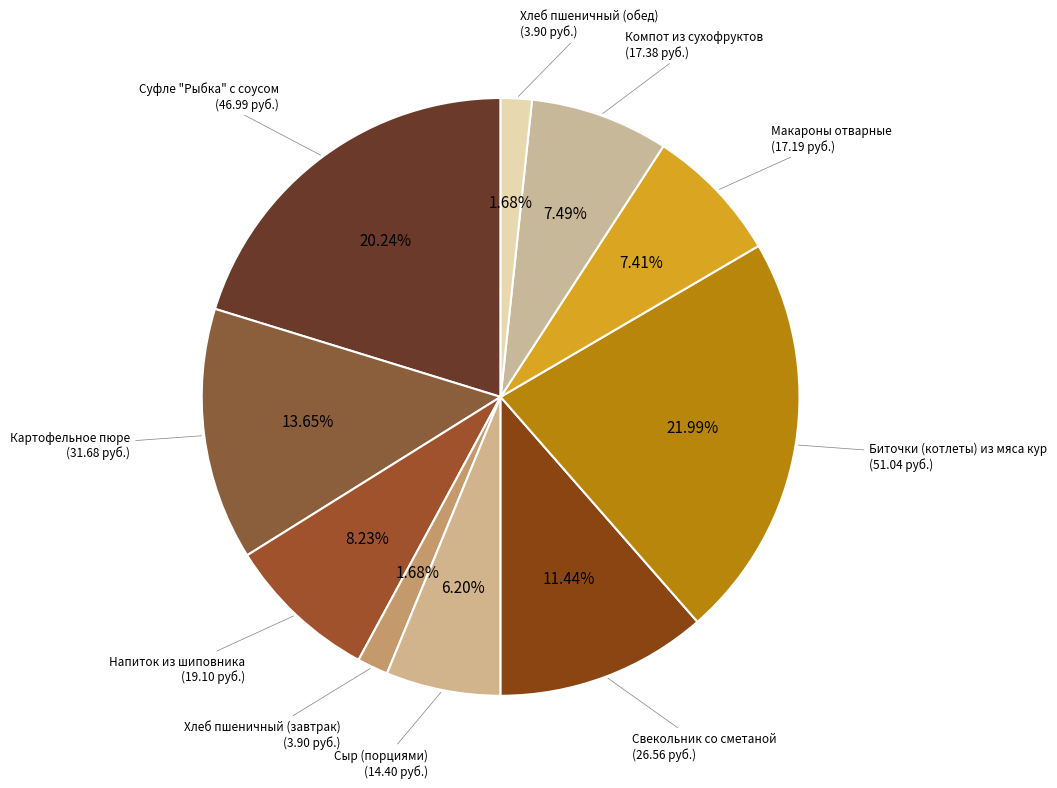

Which category has the biggest portion of the pie?

Биточки (котлеты) из мяса кур